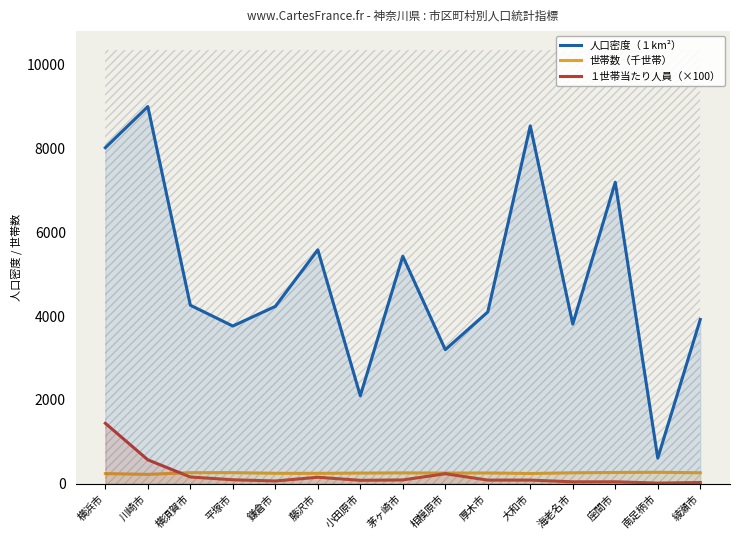

Between 川崎市 and 横浜市, which is larger?

川崎市